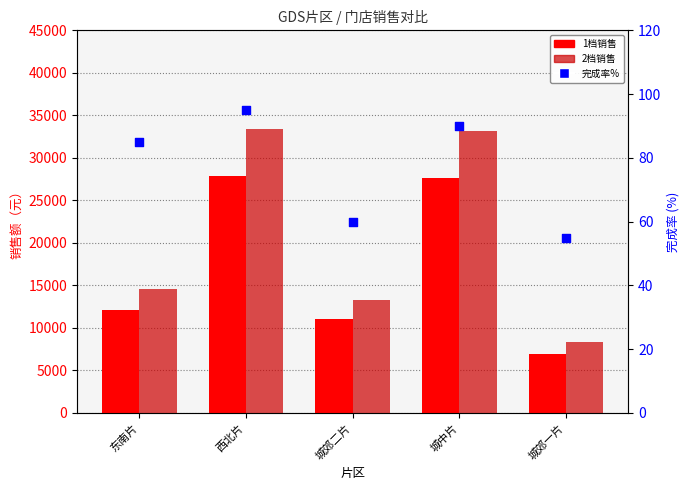

Which series has the largest total across all categories?

2档销售